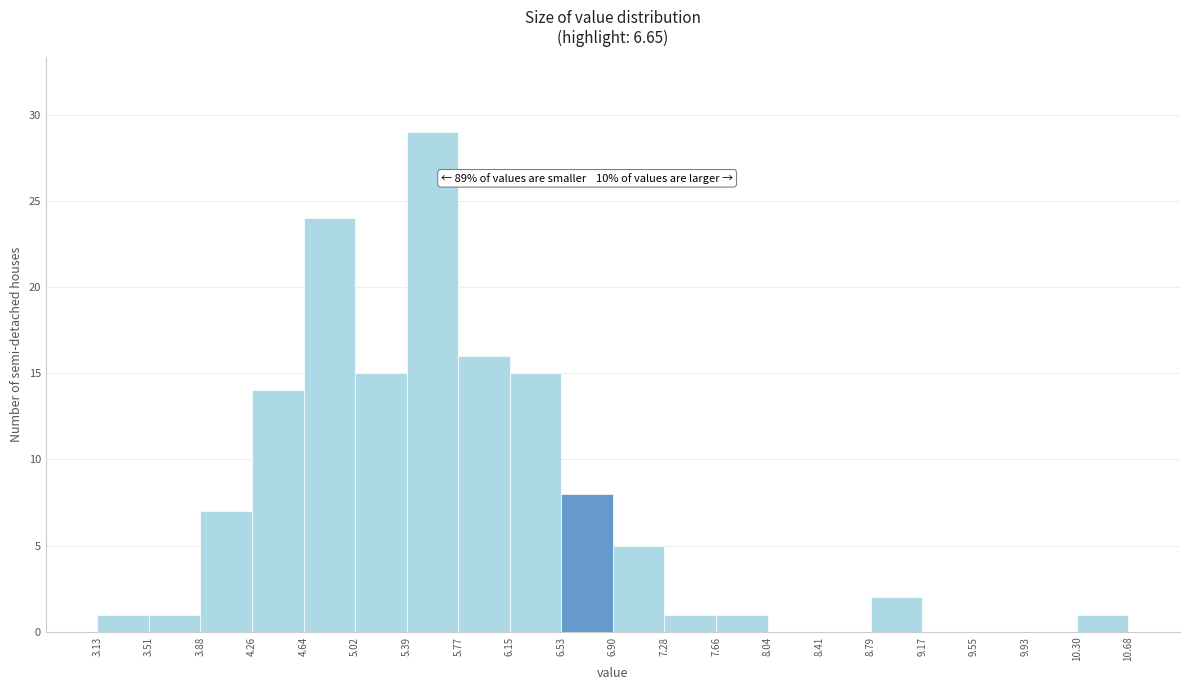

Which range on the x-axis has the tallest bar?

5.39 to 5.77